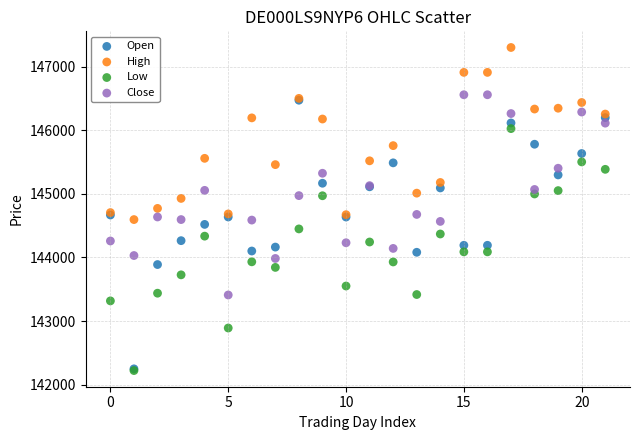

In the High series, what Y value is closest to 145951?

145761